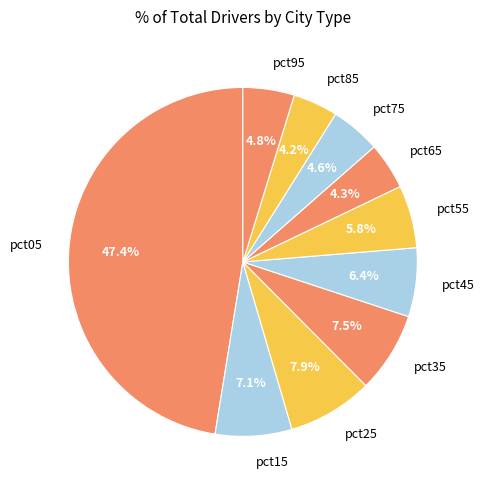

Which category has the biggest portion of the pie?

pct05